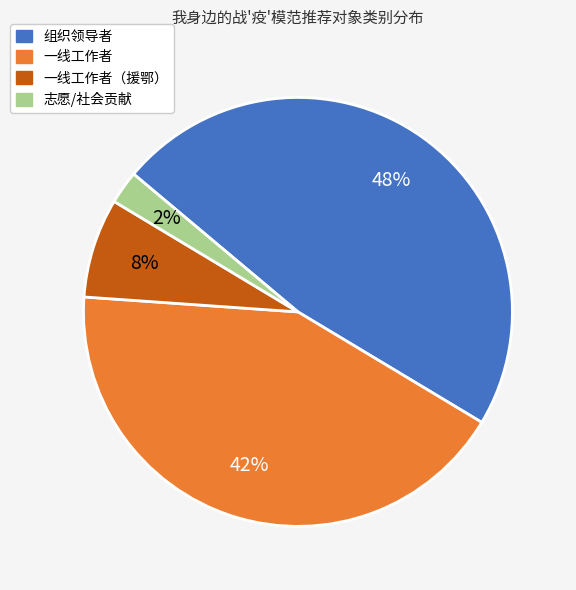

Which category has the smallest portion of the pie?

志愿/社会贡献